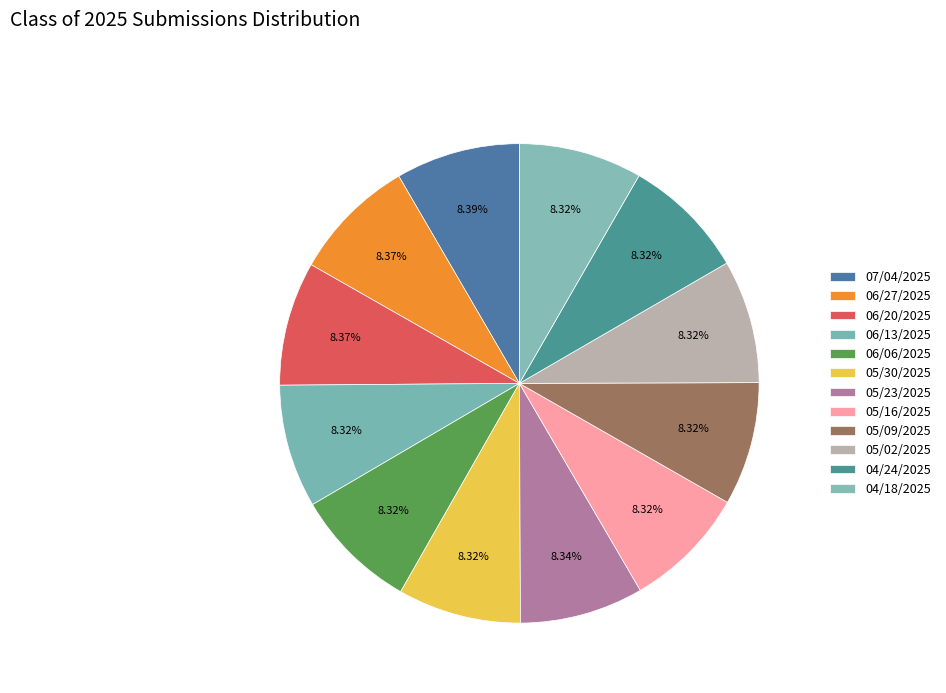

Is the sum of 05/09/2025 and 05/23/2025 greater than half?

No